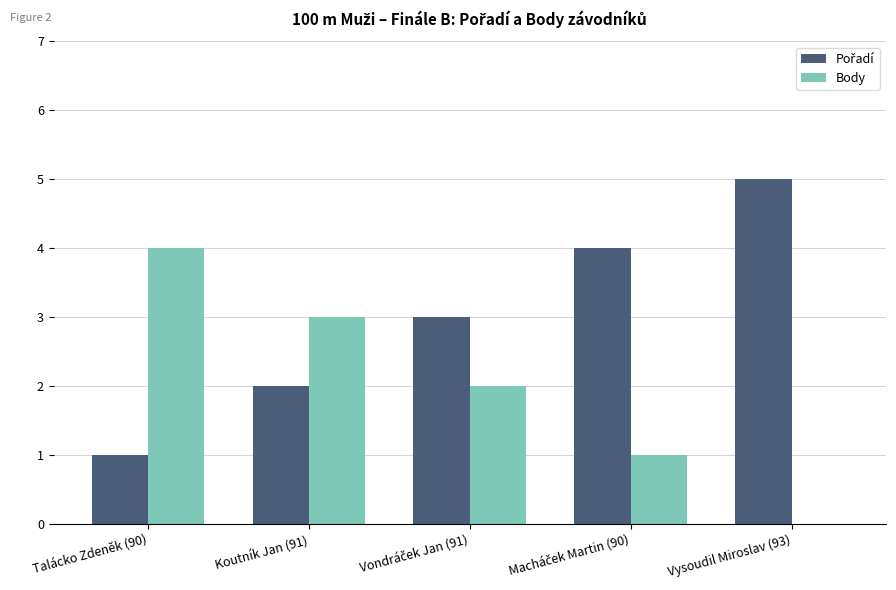

What is the sum of all Body values?

10